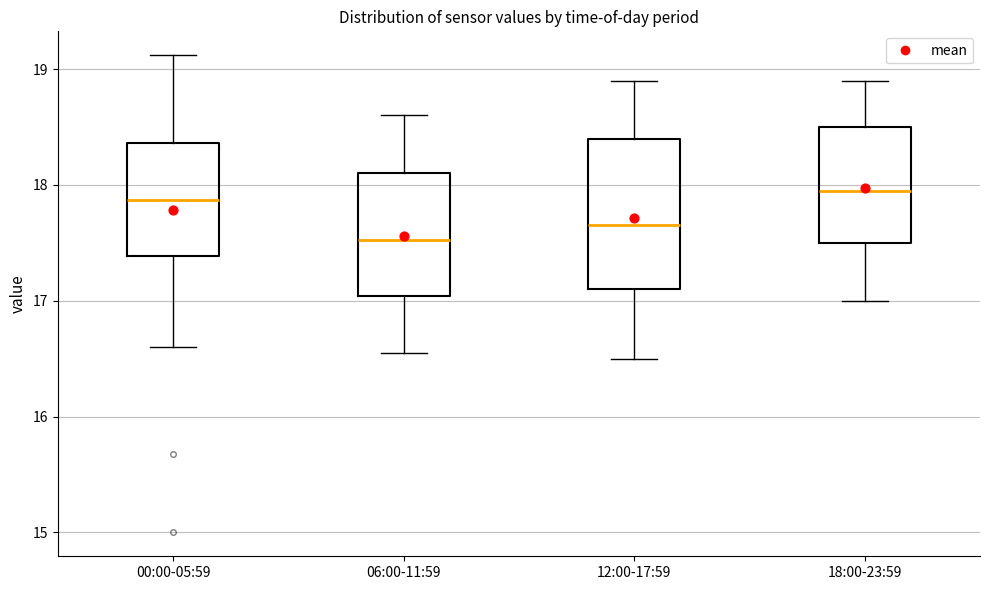

Reading left to right, transcribe this box plot: for each box, give where its median line is, the range the box spans, and where its two whiskers end, as read against the y-axis. The values are not printed on the chart, so give them approximately, as read against the axis.

00:00-05:59: median 17.9, box 17.4 to 18.4, whiskers 16.6 to 19.1
06:00-11:59: median 17.5, box 17.0 to 18.1, whiskers 16.6 to 18.6
12:00-17:59: median 17.7, box 17.1 to 18.4, whiskers 16.5 to 18.9
18:00-23:59: median 18.0, box 17.5 to 18.5, whiskers 17.0 to 18.9